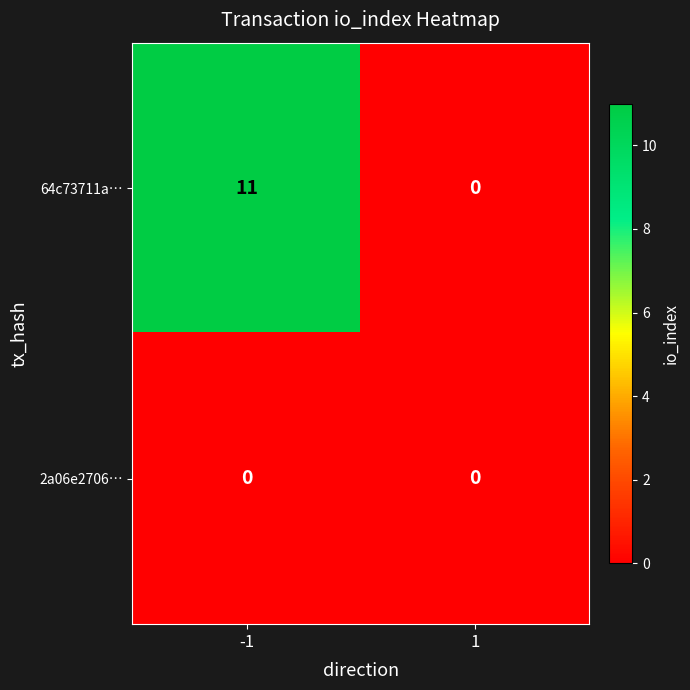

What is the maximum value for 64c73711a…?

11